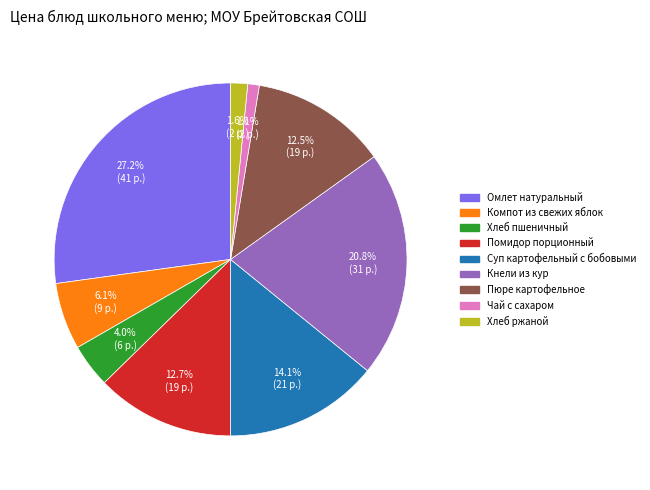

Which category has the biggest portion of the pie?

Омлет натуральный